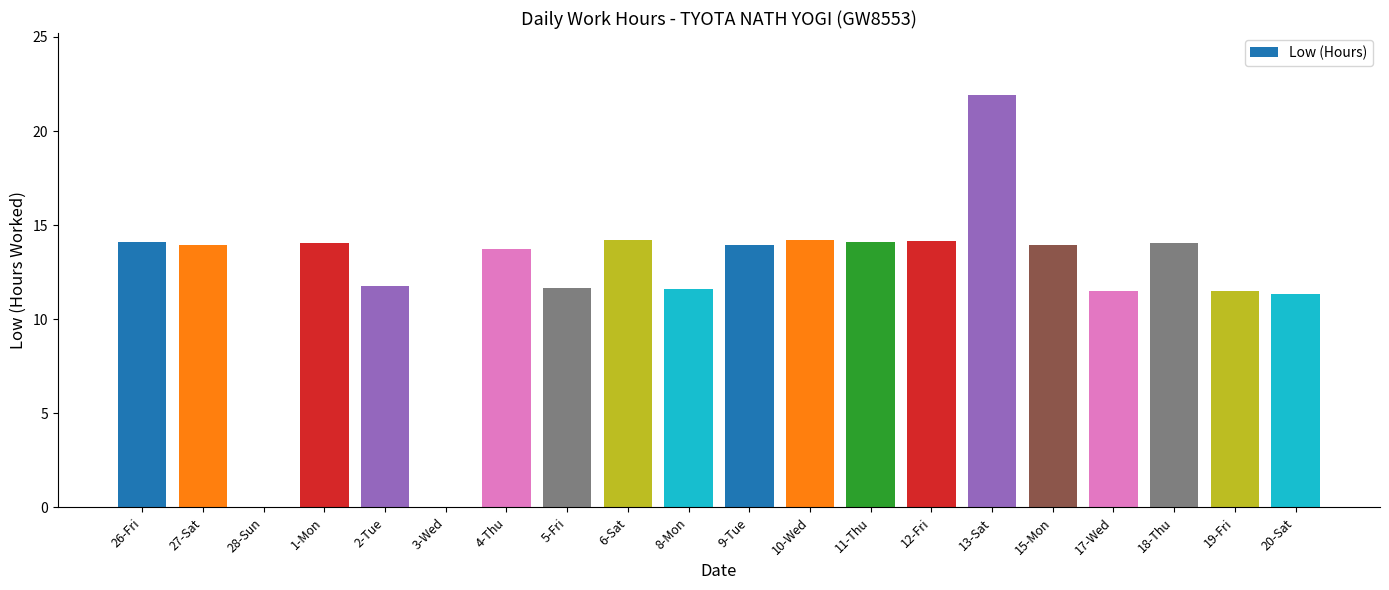

Which has a higher value, 3-Wed or 4-Thu?

4-Thu